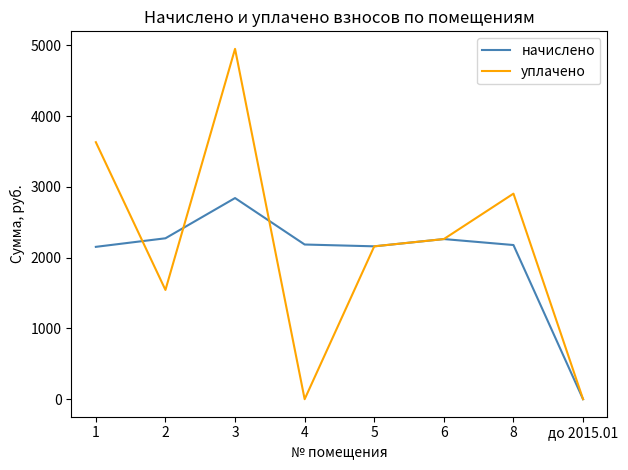

What is the difference between the начислено values at 5 and 8?

18.3